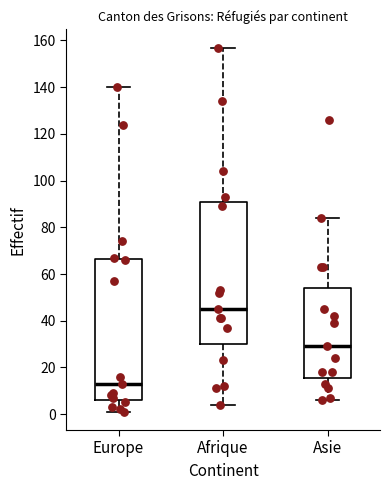

Where does the lower whisker of the box for Europe end on the y-axis? The values are not printed on the chart, so give them approximately, as read against the axis.

2